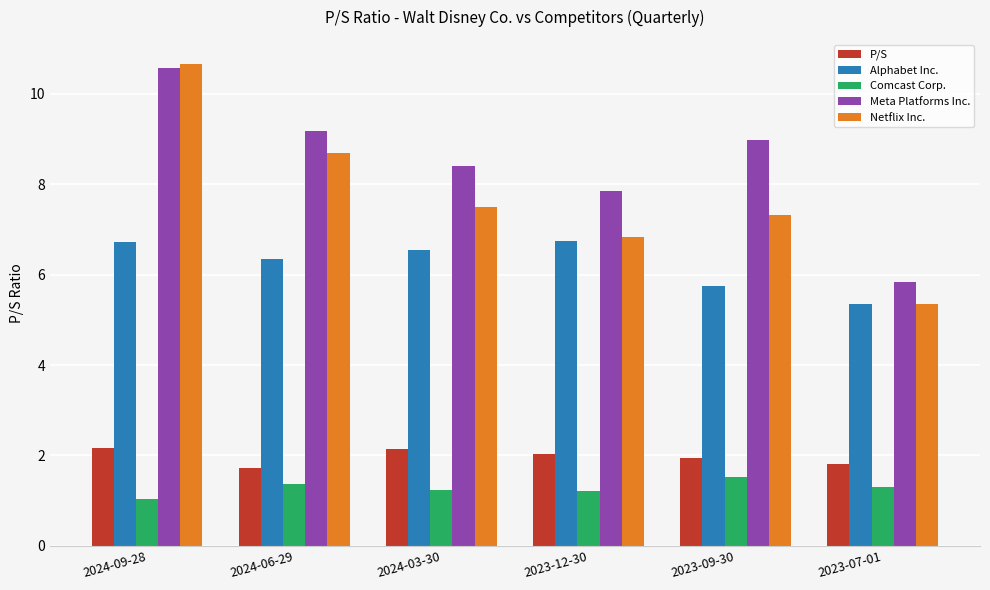

Is it true that Meta Platforms Inc. equals 4.3 at 2024-09-28?

False